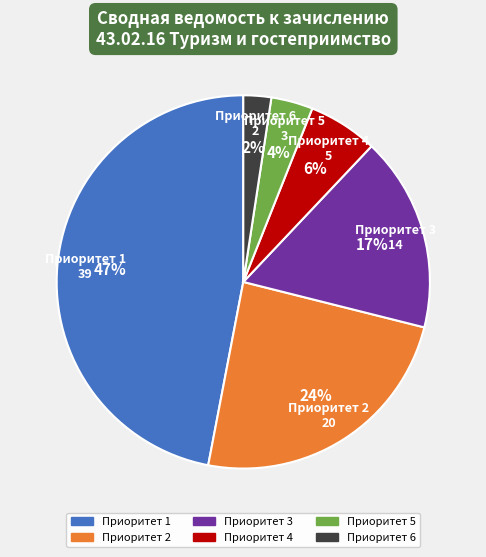

What percentage is the Приоритет 5 slice, to the nearest percent?

4%